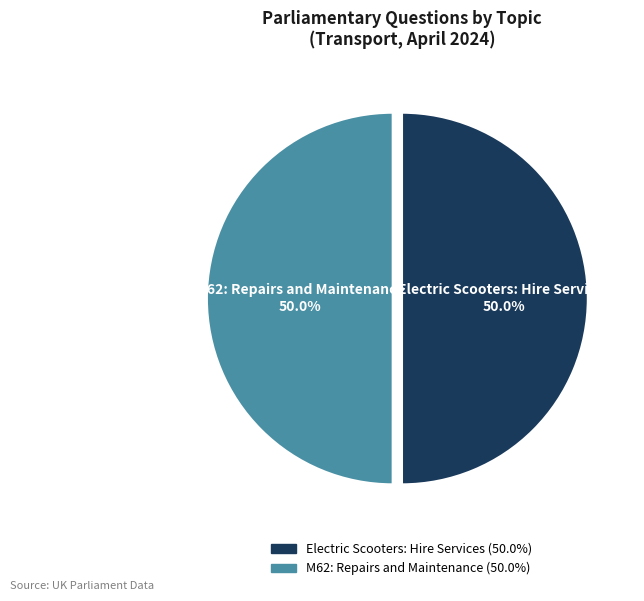

Approximately how many times larger is the value at Electric Scooters: Hire Services compared to M62: Repairs and Maintenance?

1.0